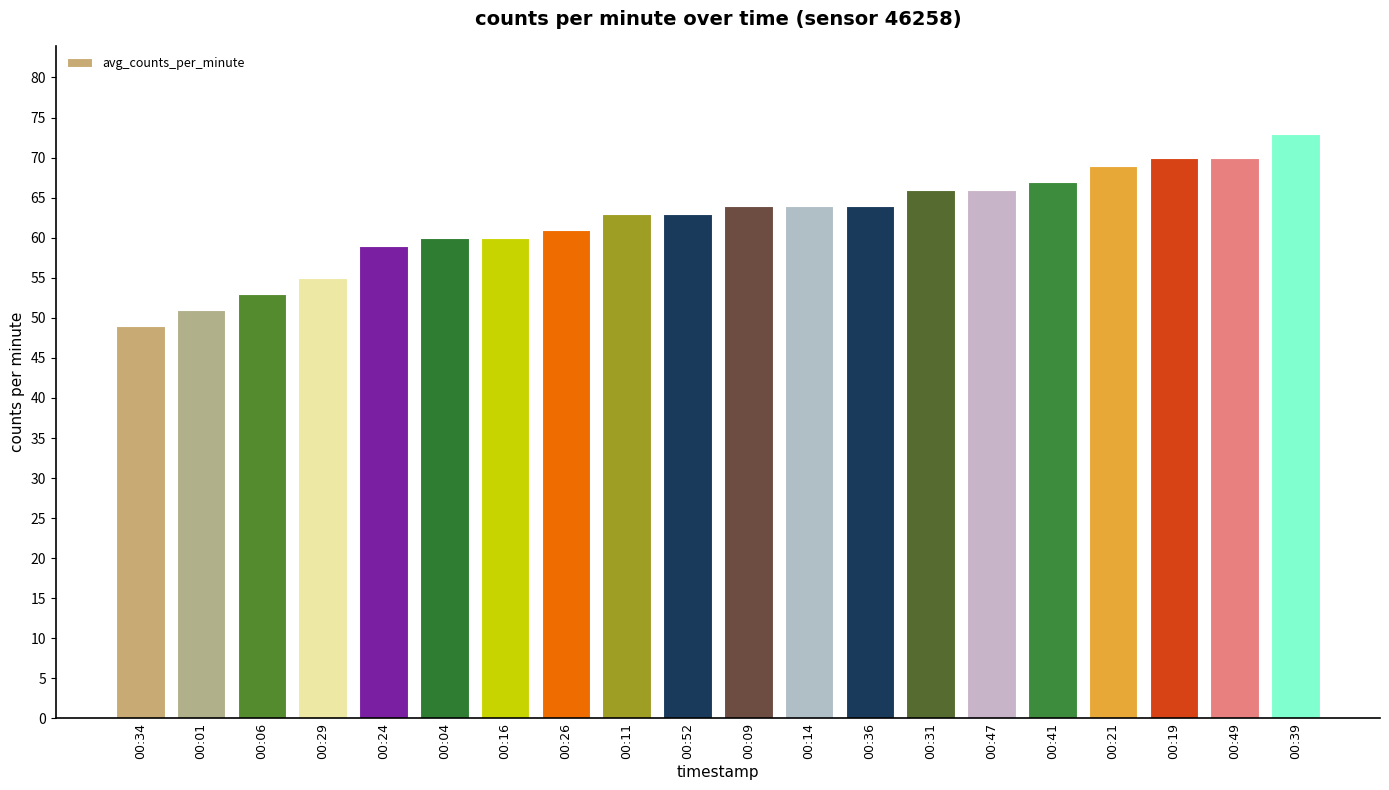

Reading left to right, what are all the values shown in this chart?

49	51	53	55	59	60	60	61	63	63	64	64	64	66	66	67	69	70	70	73